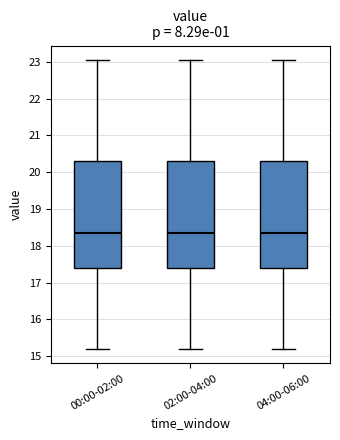

Reading left to right, read every box against the y-axis: the position of its median line, the range the box covers, and the ends of its whiskers. The values are not printed on the chart, so give them approximately, as read against the axis.

00:00-02:00: median 18.4, box 17.4 to 20.3, whiskers 15.2 to 23.1
02:00-04:00: median 18.4, box 17.4 to 20.3, whiskers 15.2 to 23.1
04:00-06:00: median 18.4, box 17.4 to 20.3, whiskers 15.2 to 23.1